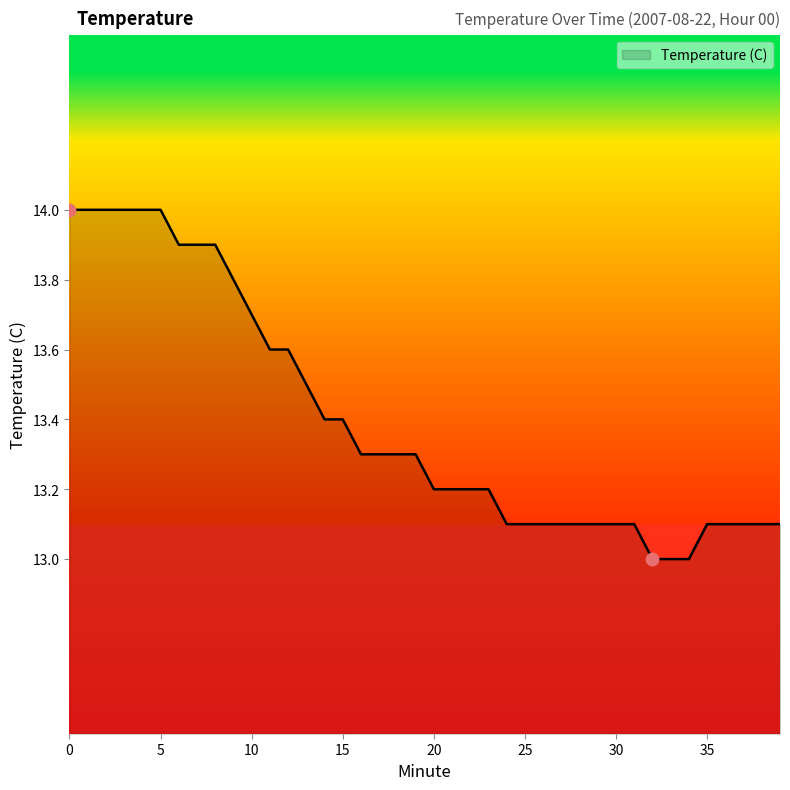

What is the minimum value shown in the chart?

13.0